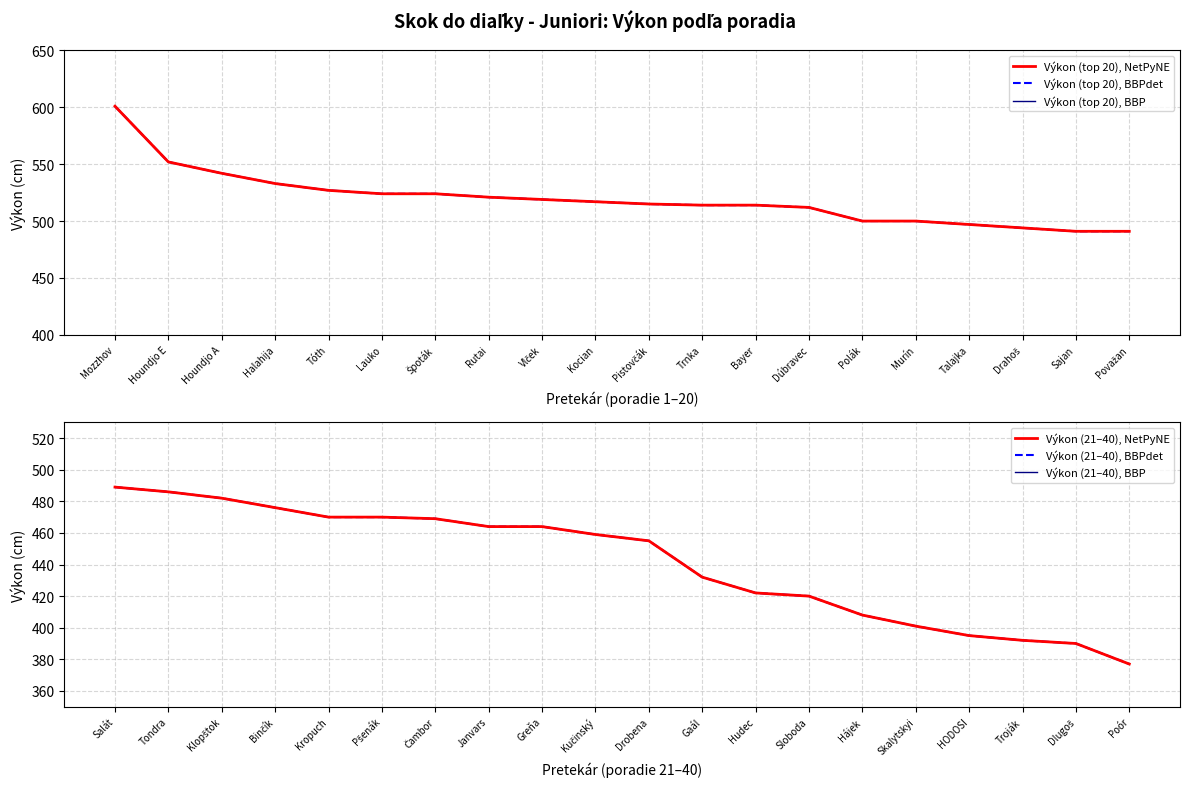

What position from the right is Polák?

6